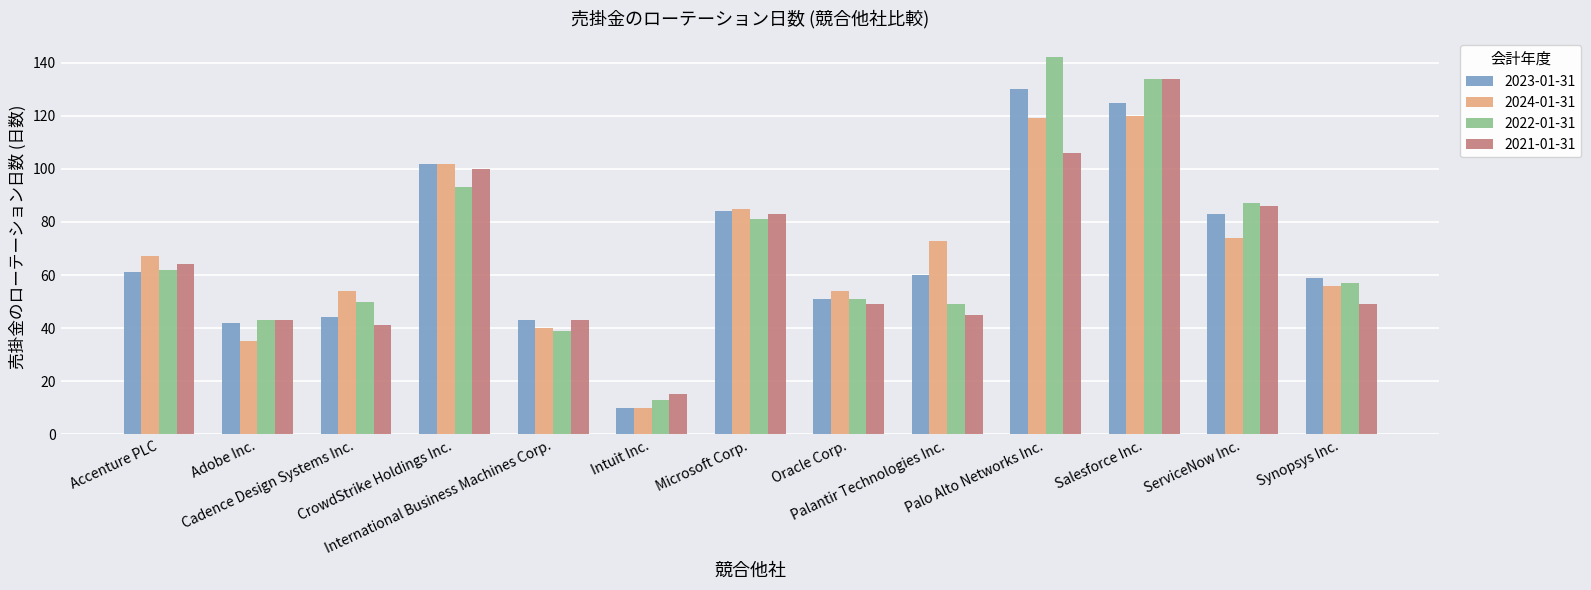

True or false: 2023-01-31 has a value of 59 at Synopsys Inc..

True